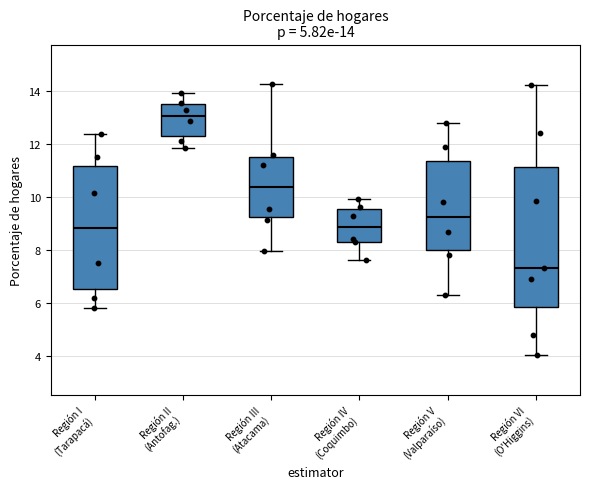

Comparing the boxes themselves (not the whiskers), which one is the tallest?

Región VI (O'Higgins)